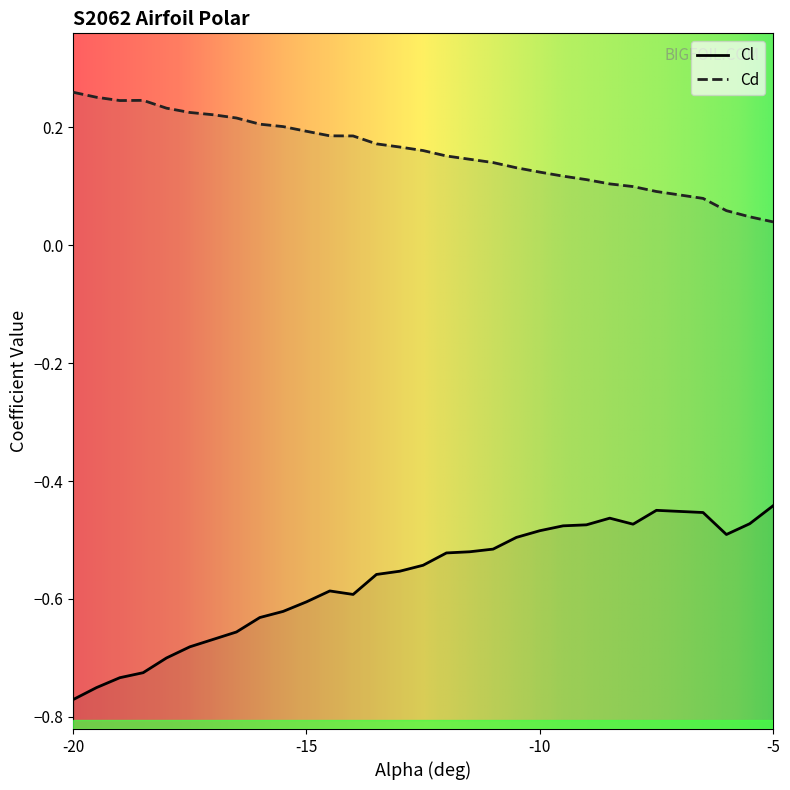

Is this an area chart (filled region under the line)?

No